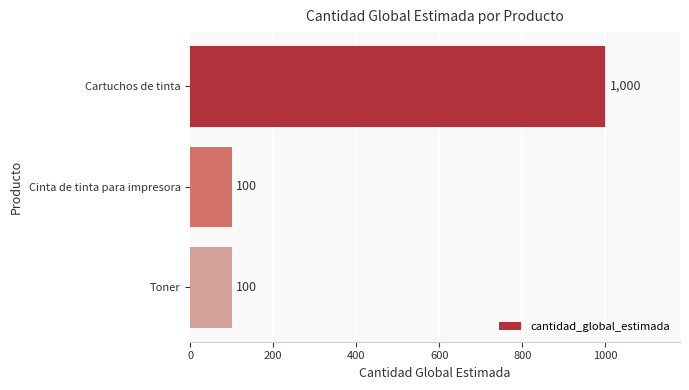

Count the values in the range 100 to 1000.

3